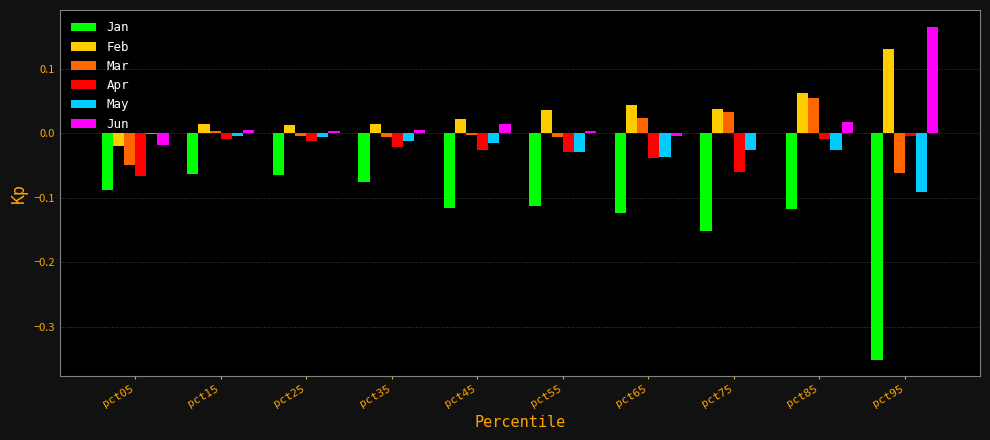

At which category is the sum across all series the highest?

pct85